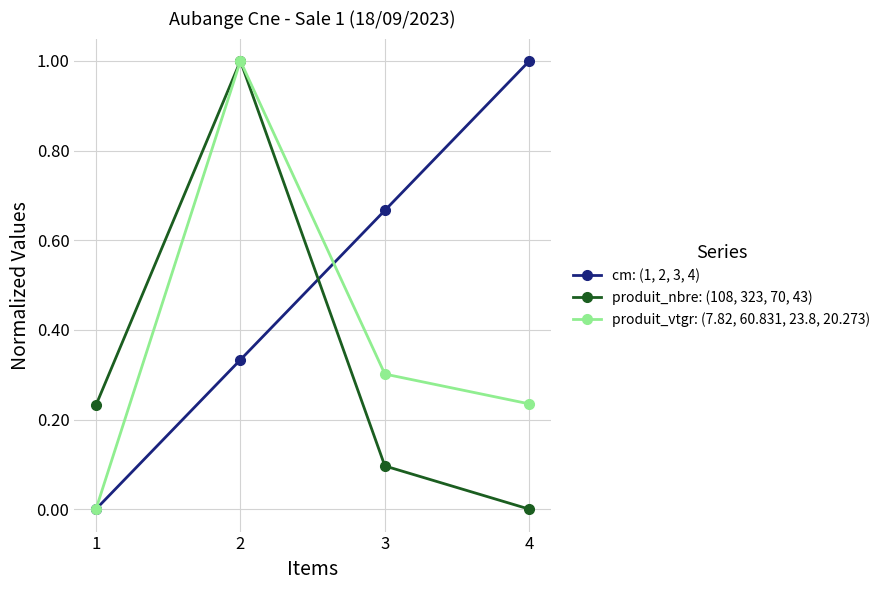

List the labels in order of produit_vtgr: (7.82, 60.831, 23.8, 20.273) value, smallest first.

1, 4, 3, 2